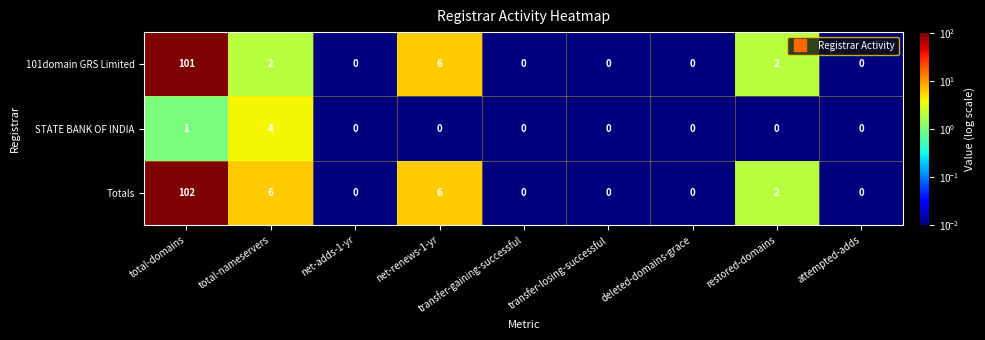

Which series has the largest range (max minus min)?

Totals